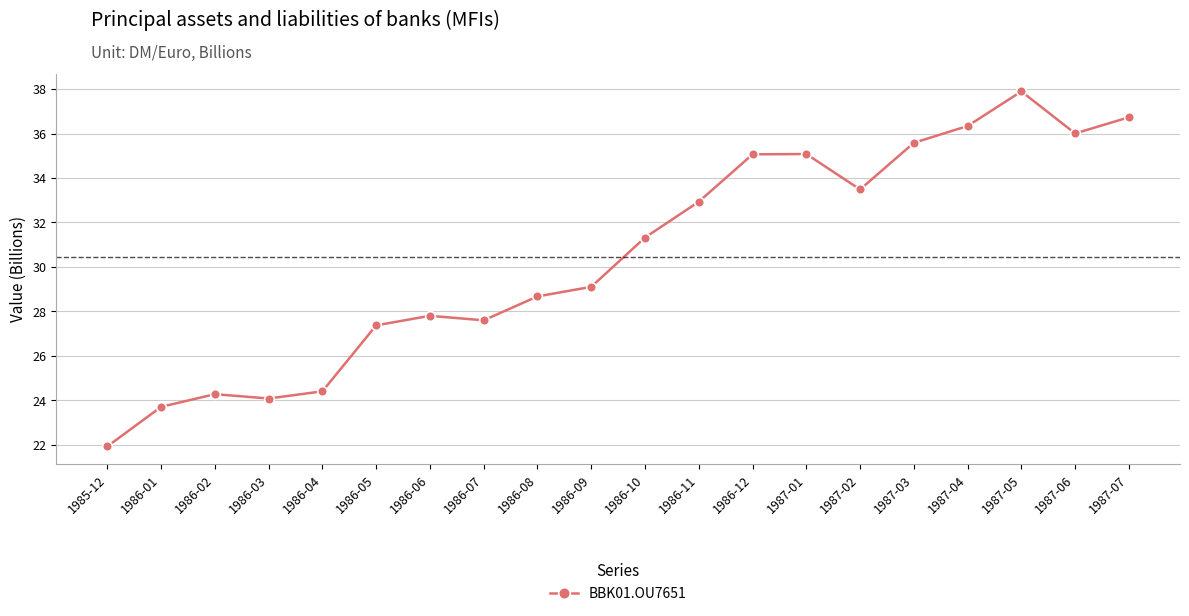

Does the chart have visible grid lines?

Yes